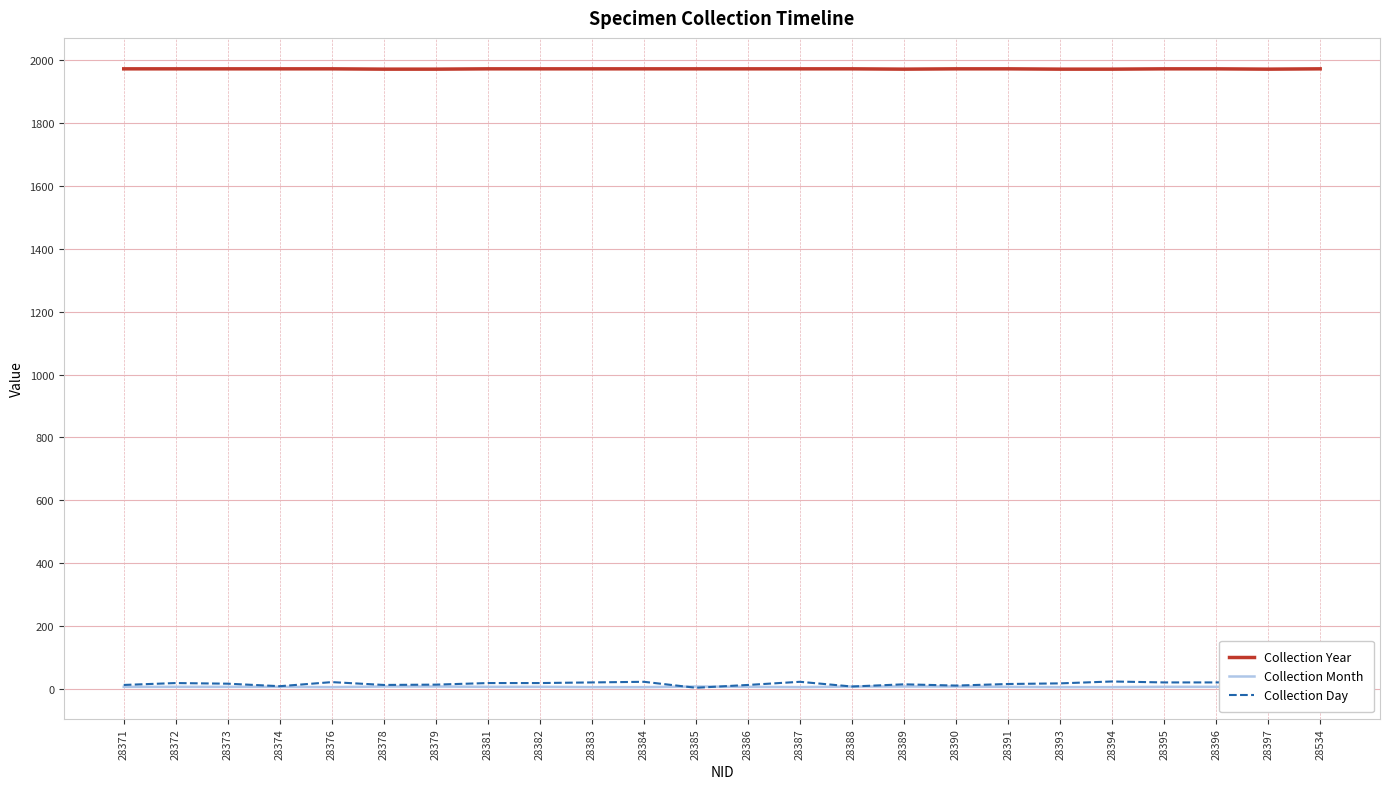

Is the value of Collection Year at 28378 greater than the value of Collection Month at 28371?

Yes